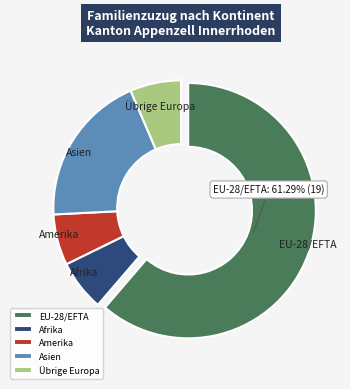

How many slices are in this pie chart?

5